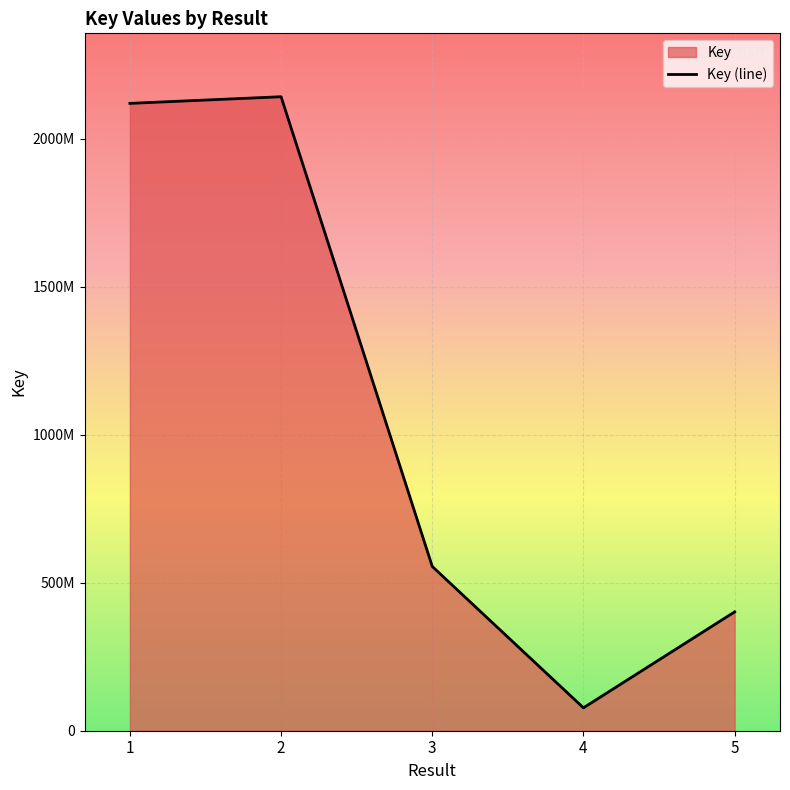

What is the value of the 4th point from the left?

77366070